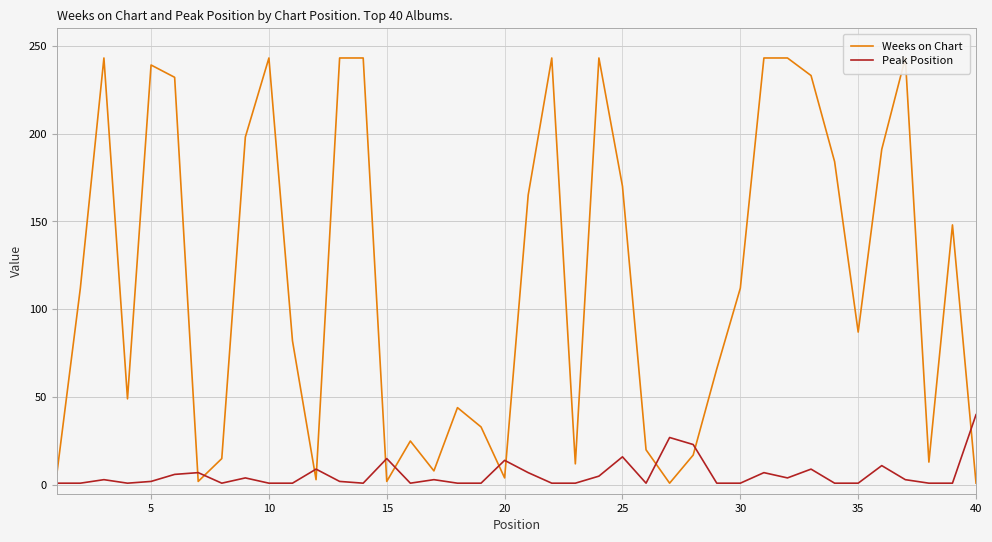

Is this an area chart (filled region under the line)?

No